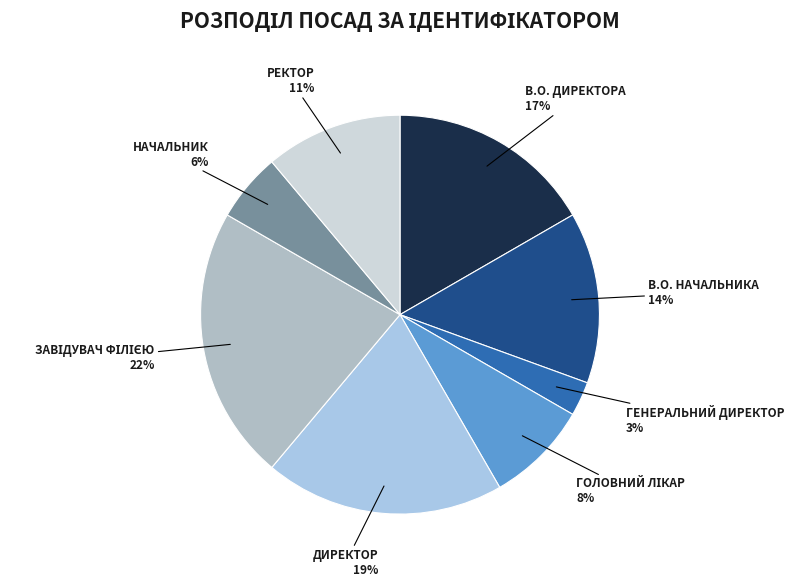

How many slices are in this pie chart?

8